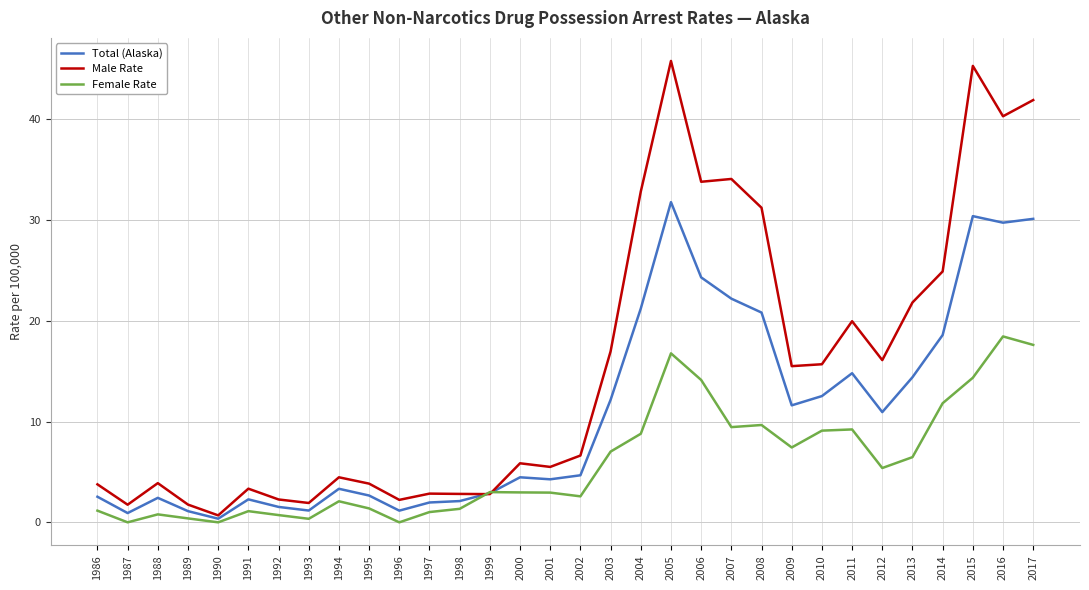

In Male Rate, how many points are lower than both neighbors (excluding endpoints)?

10